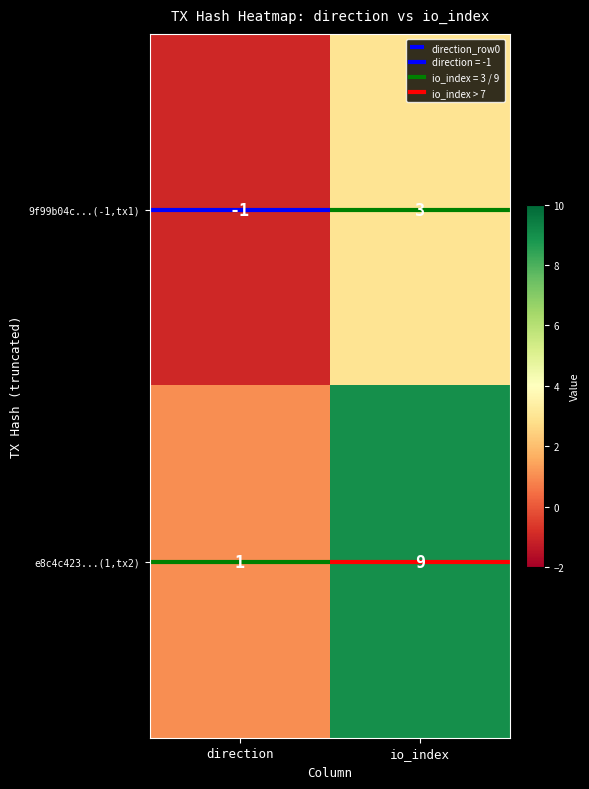

List the series in order of their peak value, lowest first.

9f99b04c...(-1,tx1), e8c4c423...(1,tx2)